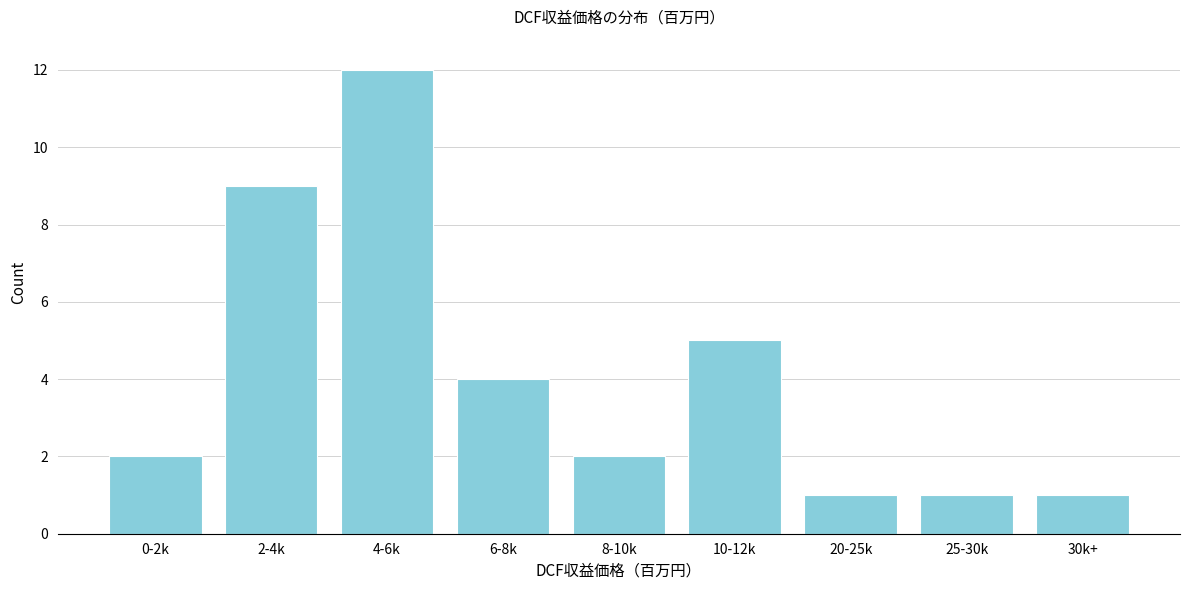

Reading left to right, extract all data points from this chart.

2	9	12	4	2	5	1	1	1